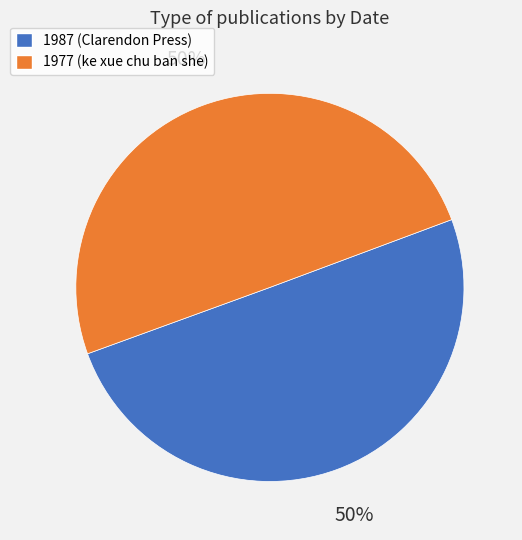

To the nearest percent, what portion does 1987 (Clarendon Press) represent?

50%